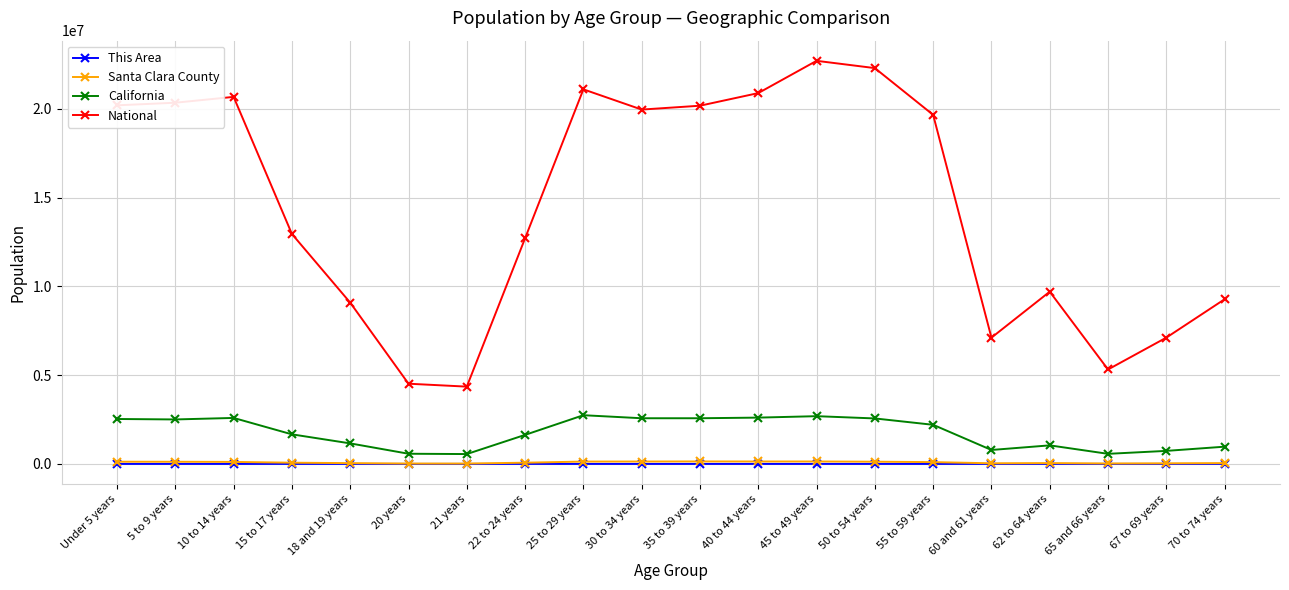

Is this an area chart (filled region under the line)?

No